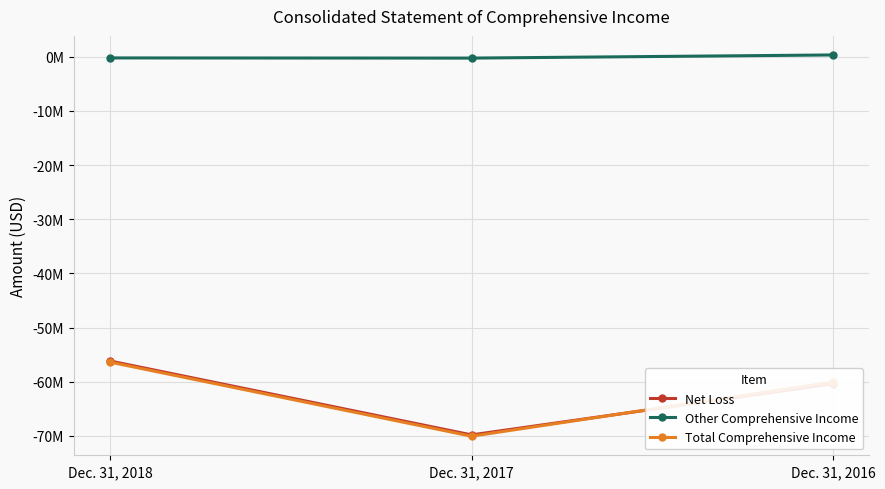

What is the difference between the Other Comprehensive Income values at Dec. 31, 2017 and Dec. 31, 2016?

579843